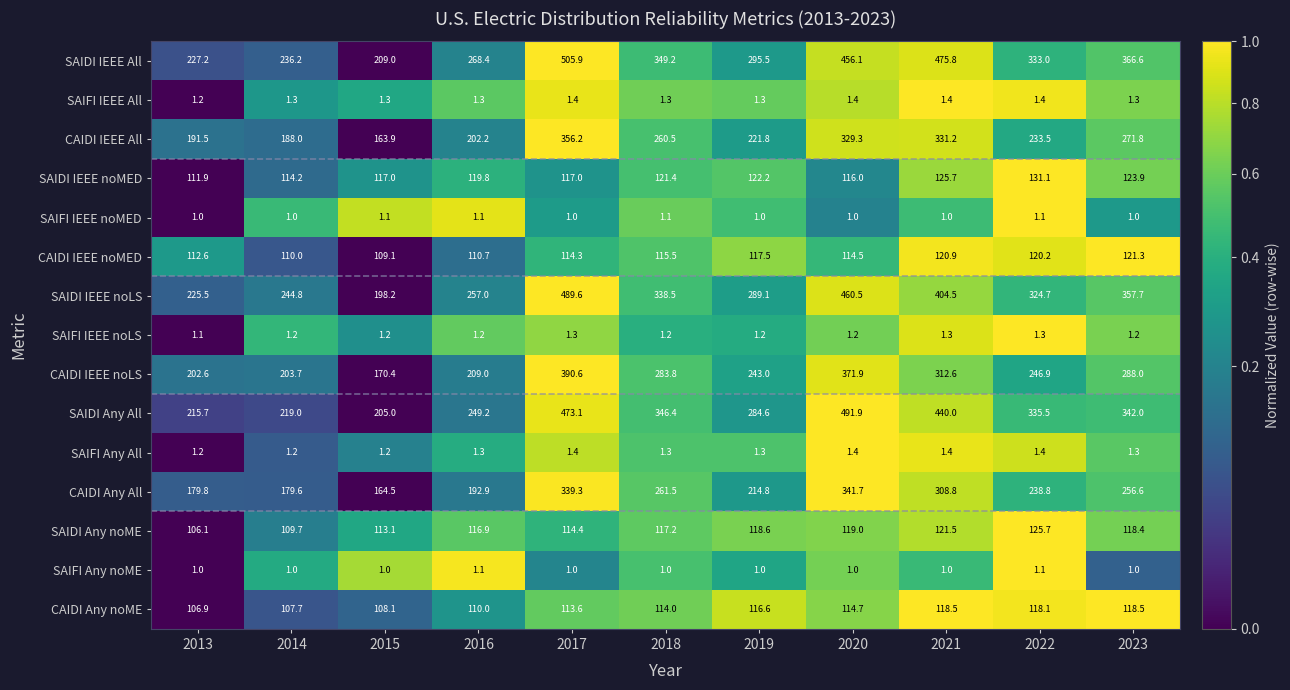

At which label is SAIFI IEEE All closest to 1?

2013